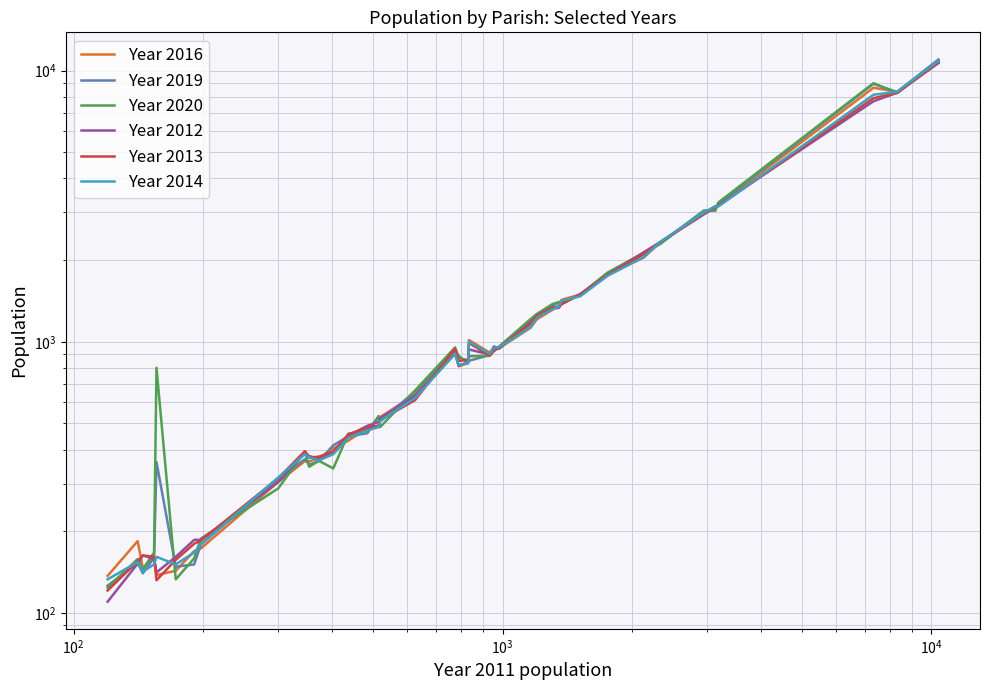

What is the average value of the Year 2012 series?

1553